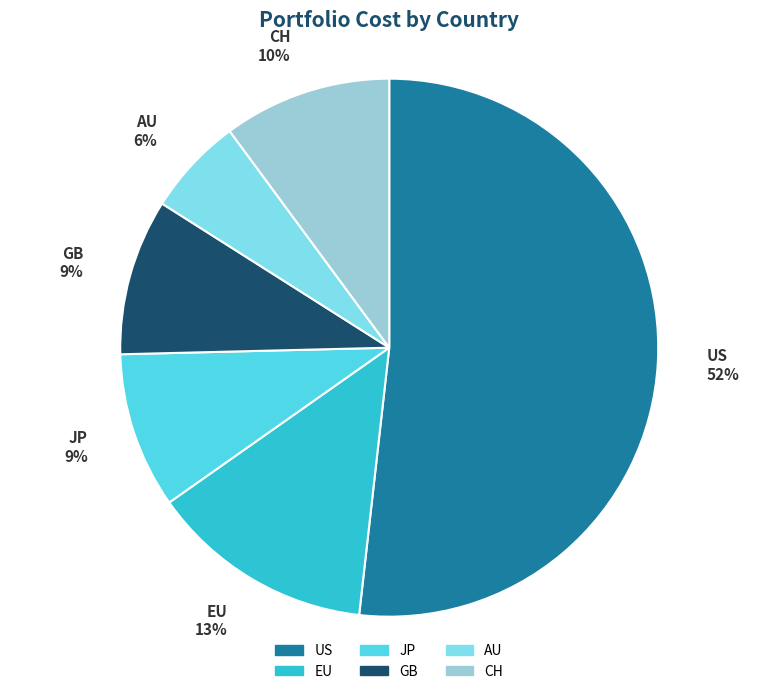

To the nearest percent, what is the difference between the largest and smallest slice percentages?

46%